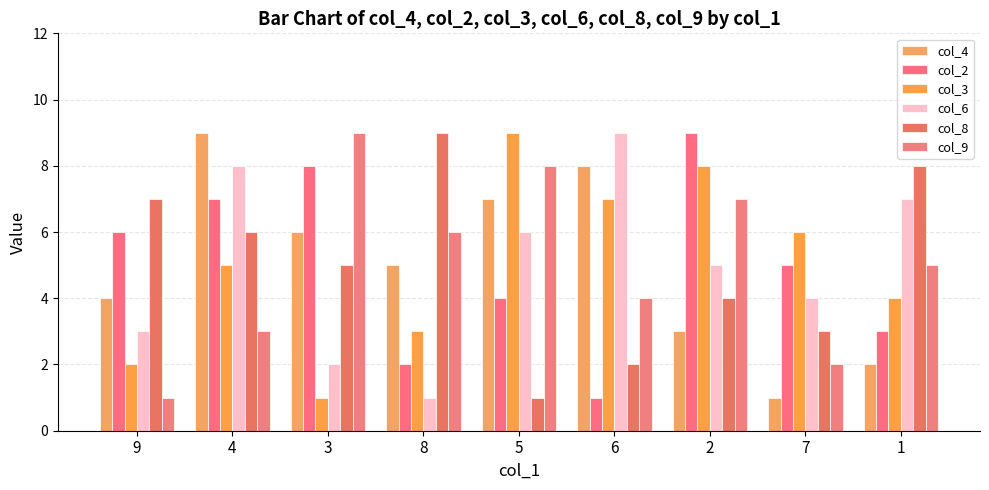

Reading left to right, extract all data points from this chart.

col_4: 4	9	6	5	7	8	3	1	2
col_2: 6	7	8	2	4	1	9	5	3
col_3: 2	5	1	3	9	7	8	6	4
col_6: 3	8	2	1	6	9	5	4	7
col_8: 7	6	5	9	1	2	4	3	8
col_9: 1	3	9	6	8	4	7	2	5